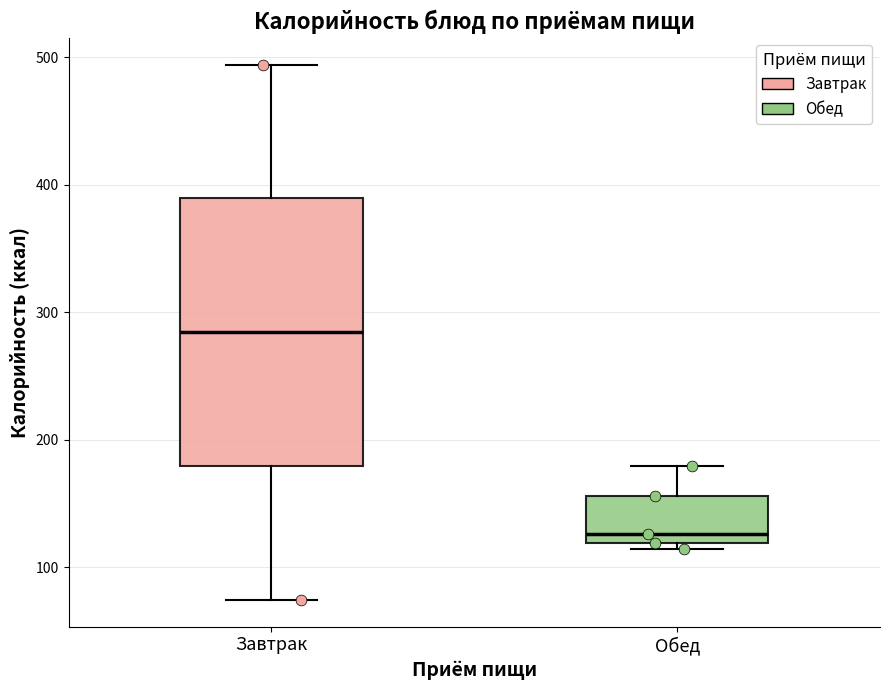

Comparing the boxes themselves (not the whiskers), which one is the tallest?

Завтрак